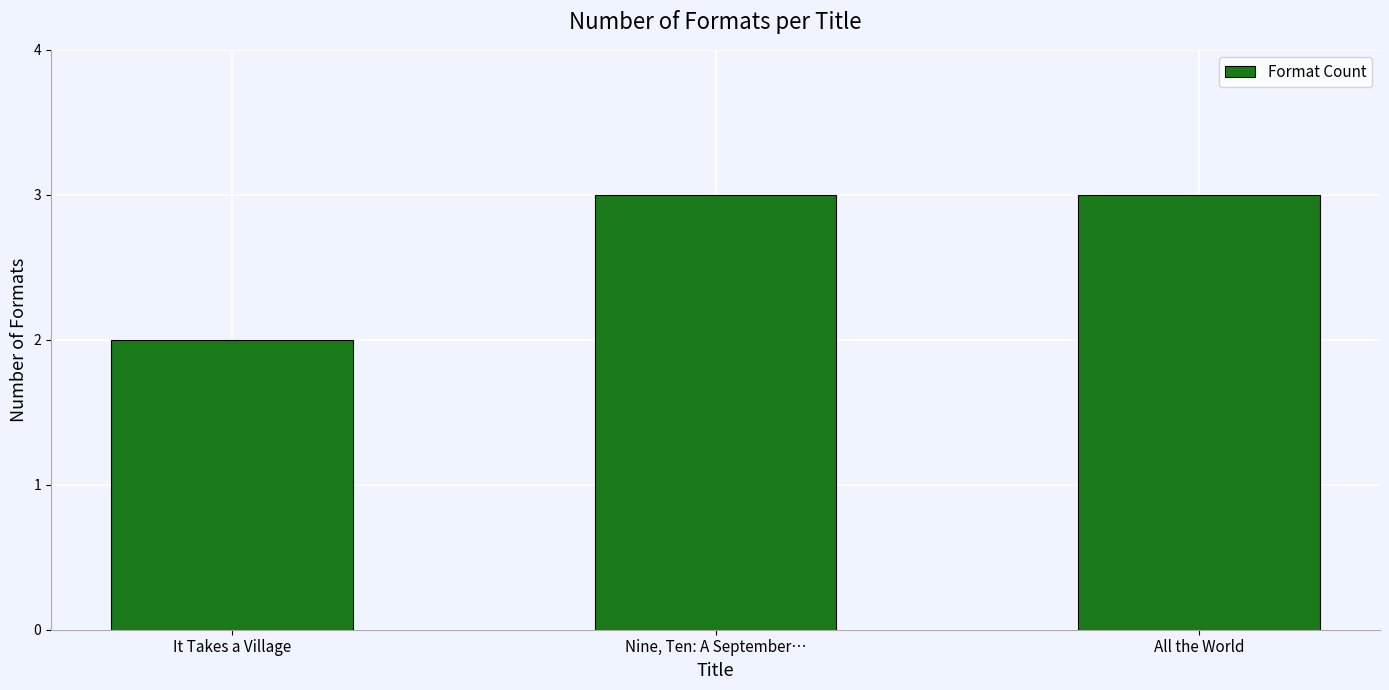

What is the minimum value shown in the chart?

2